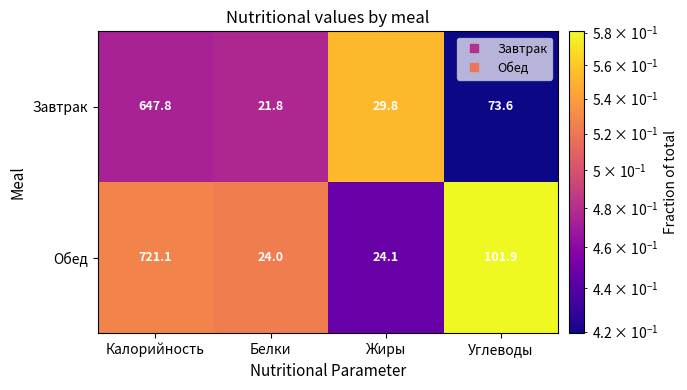

At which label does Обед reach its minimum?

Белки